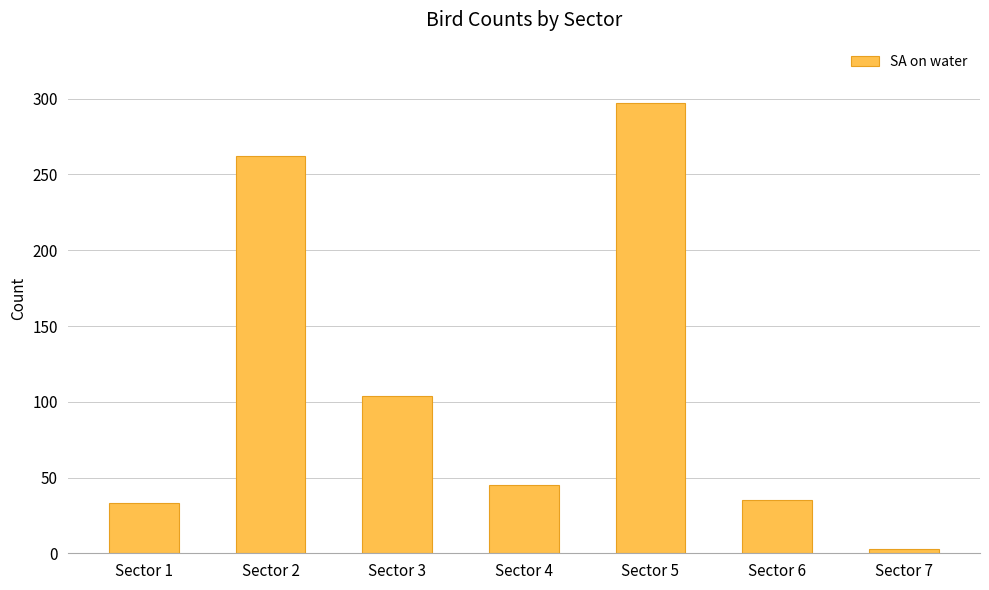

Reading left to right, extract all data points from this chart.

33	262	104	45	297	35	3